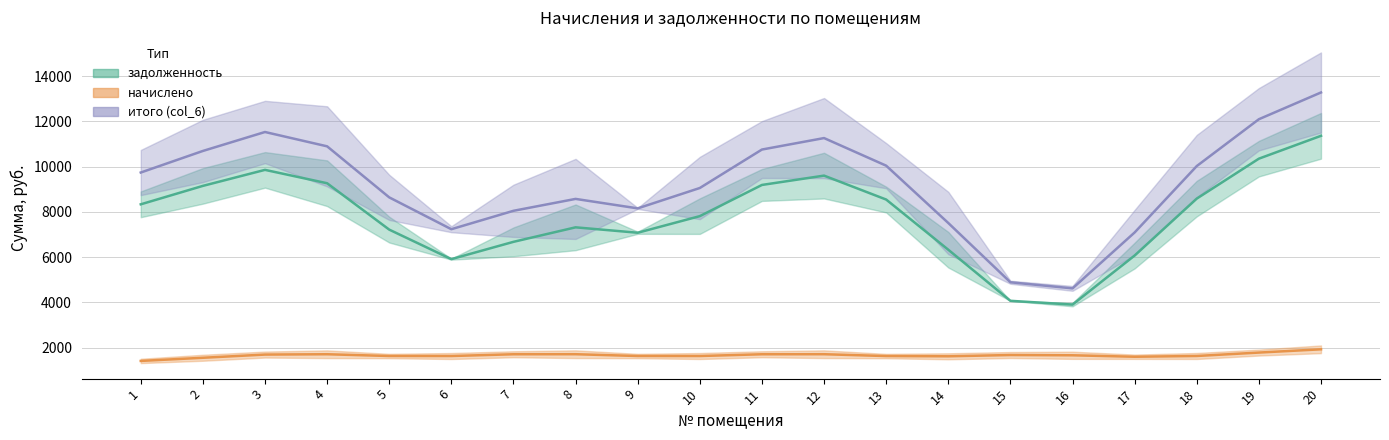

What is the spread (max minus min) of values at 11?

8830.4